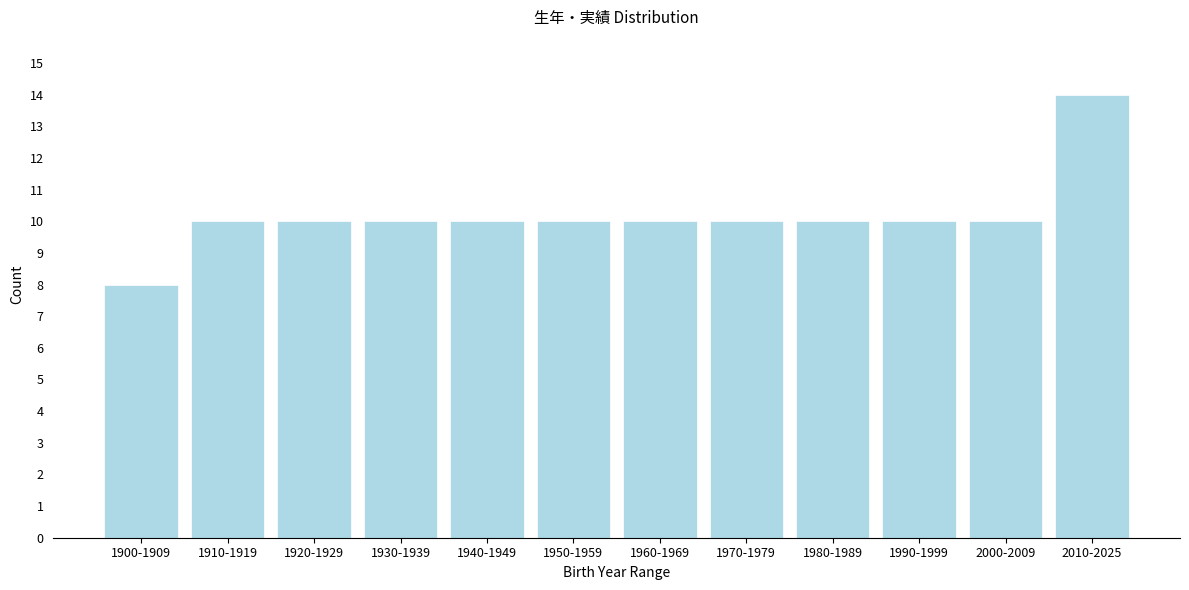

Reading right to left, transcribe all the data shown in this chart.

2010-2025=14	2000-2009=10	1990-1999=10	1980-1989=10	1970-1979=10	1960-1969=10	1950-1959=10	1940-1949=10	1930-1939=10	1920-1929=10	1910-1919=10	1900-1909=8